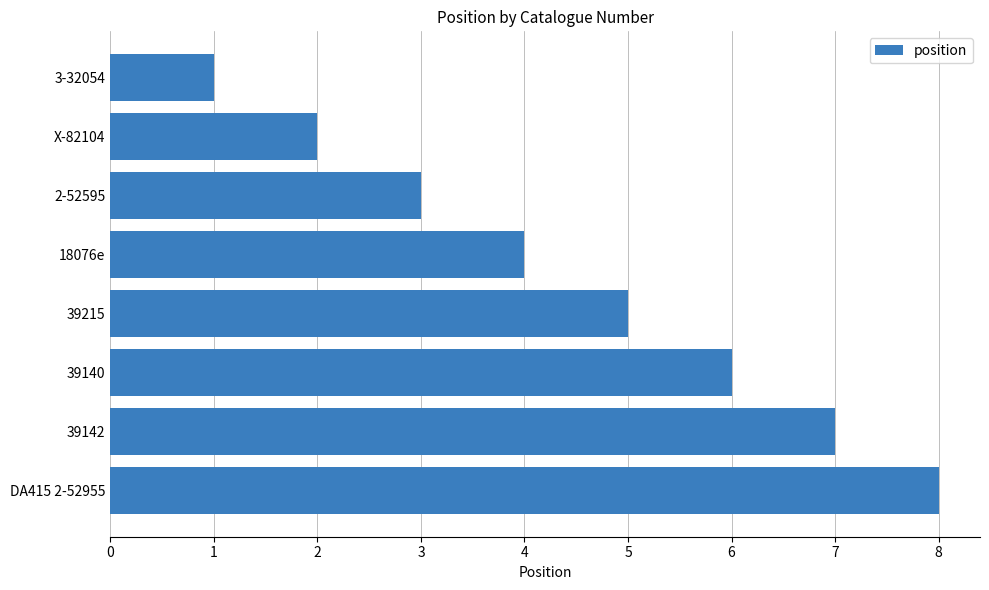

The chart shows a value of 3 at X-82104. True or false?

False